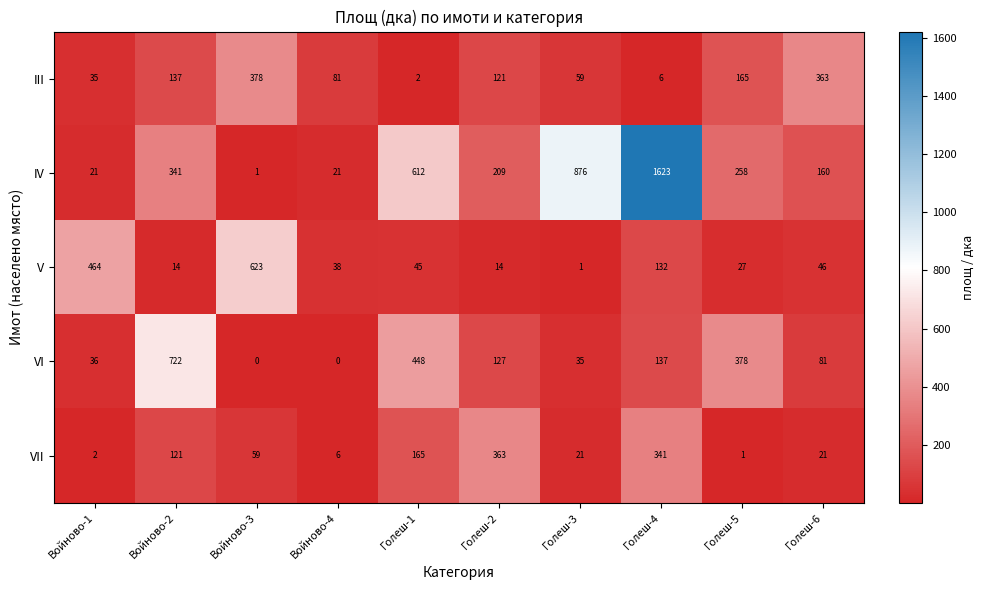

Which category has the highest value in the V series?

Войново-3